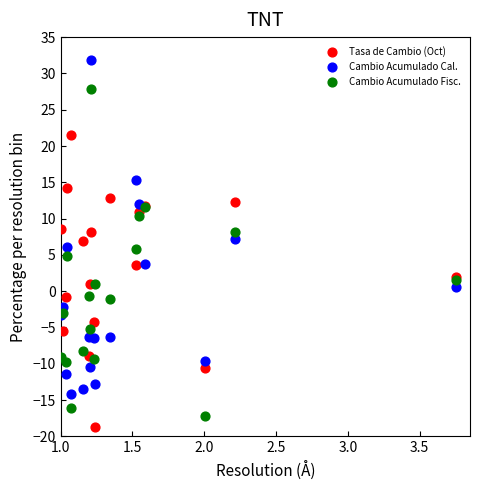

Which series reaches the minimum Y coordinate?

Tasa de Cambio (Oct)